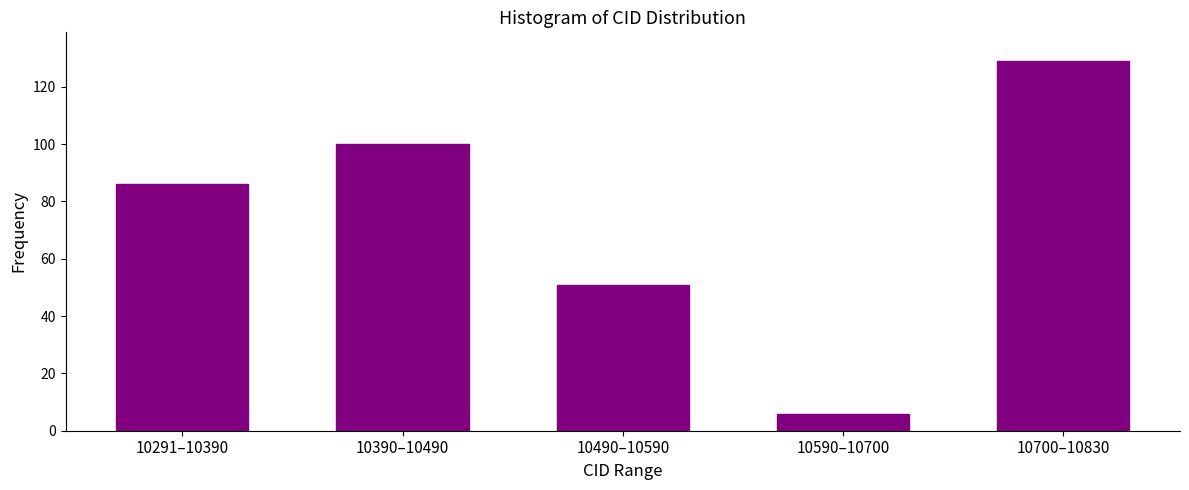

Reading left to right, list all the values displayed in this chart.

86	100	51	6	129